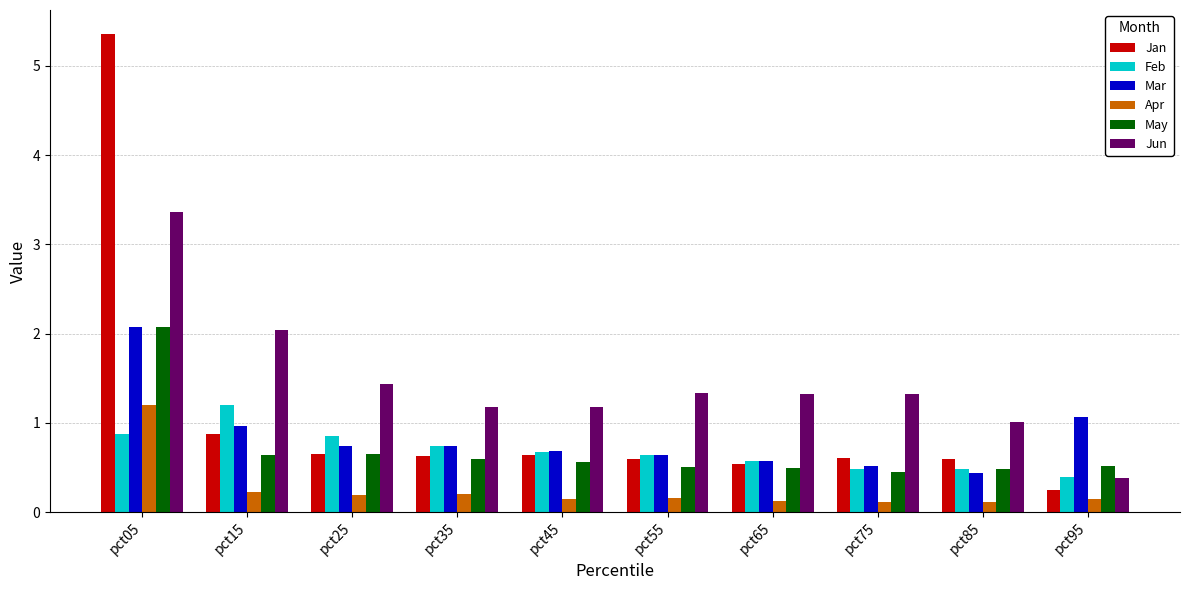

What is the sum of the May values at pct65 and pct55?

1.0